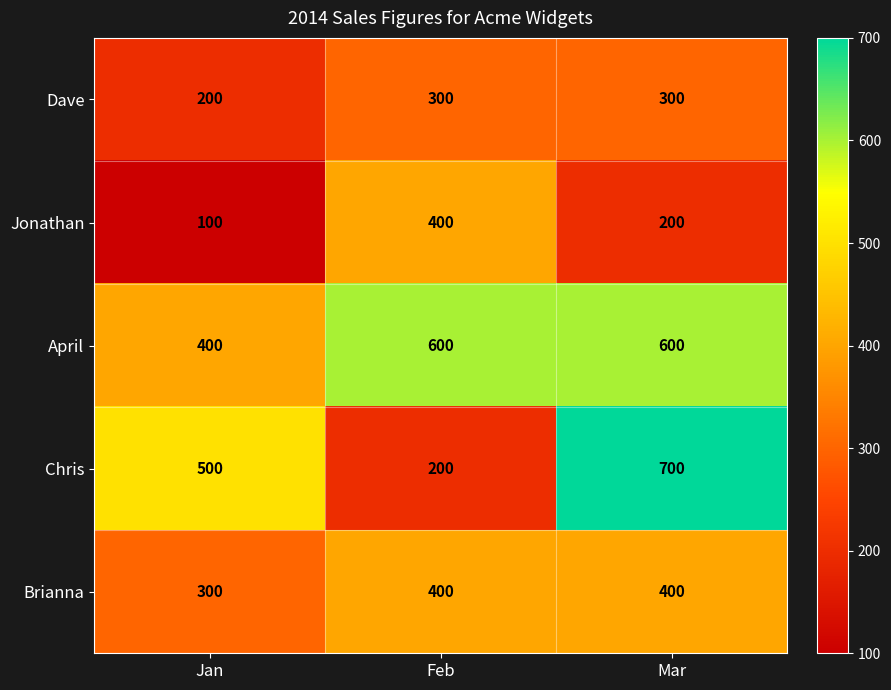

How many Brianna values are between 300 and 400?

3